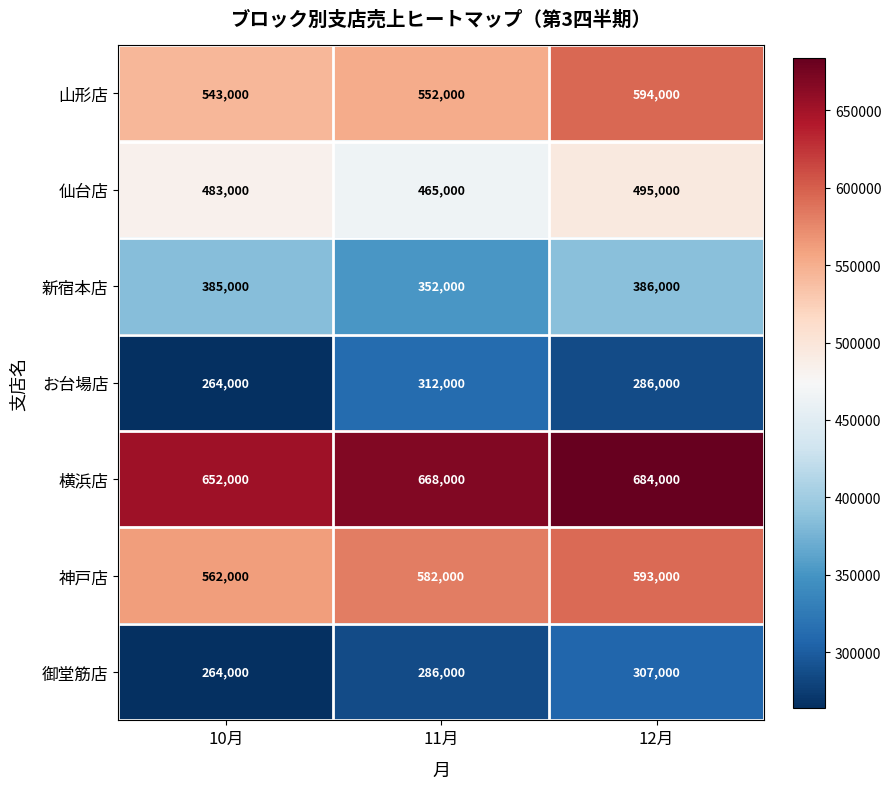

What is the spread (max minus min) of values at 10月?

388000